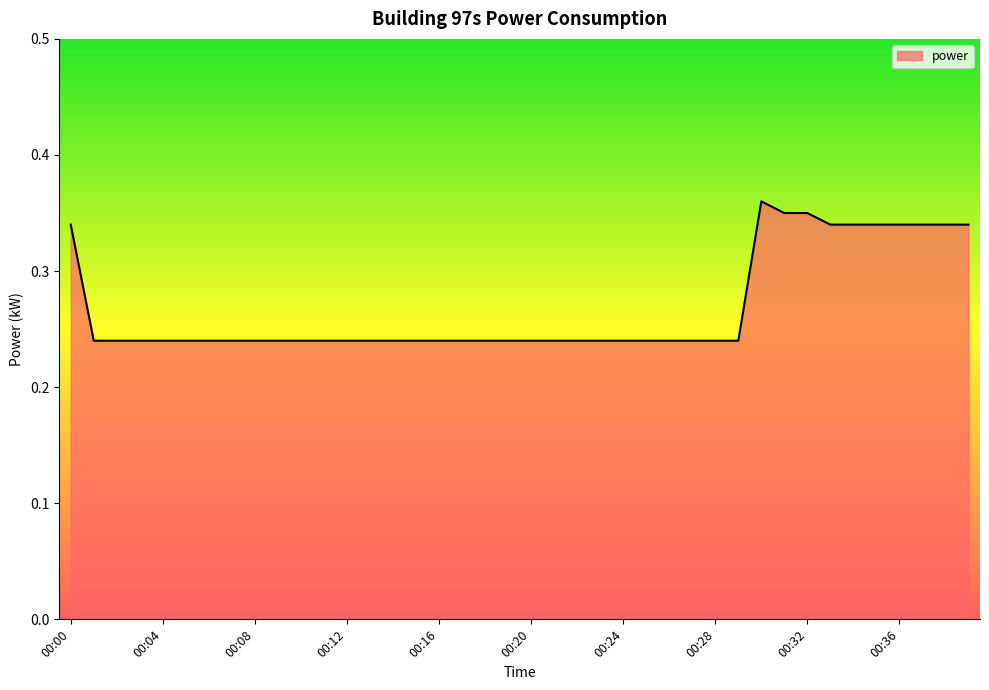

True or false: there are more than 0 points higher than both neighbors.

True